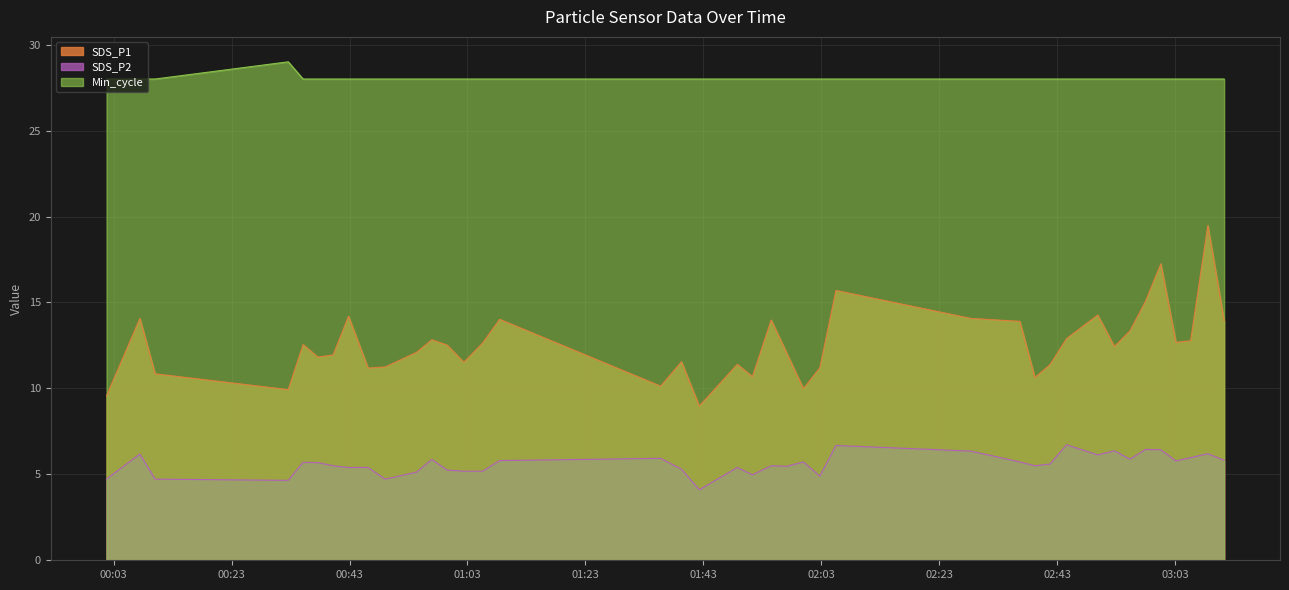

What is the sum of all Min_cycle values?

1121.0